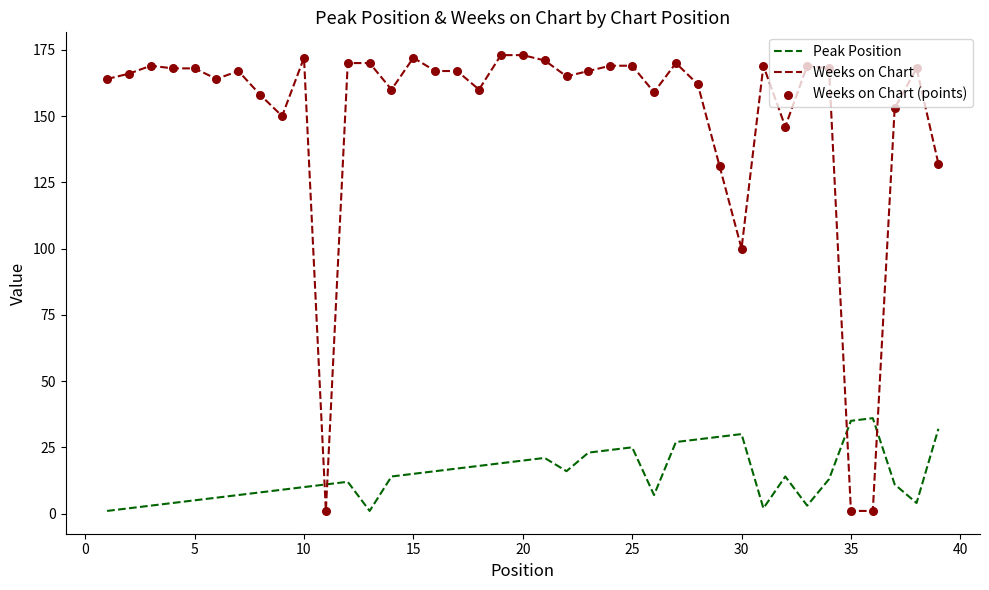

At how many categories does at least one series exceed 53?

36